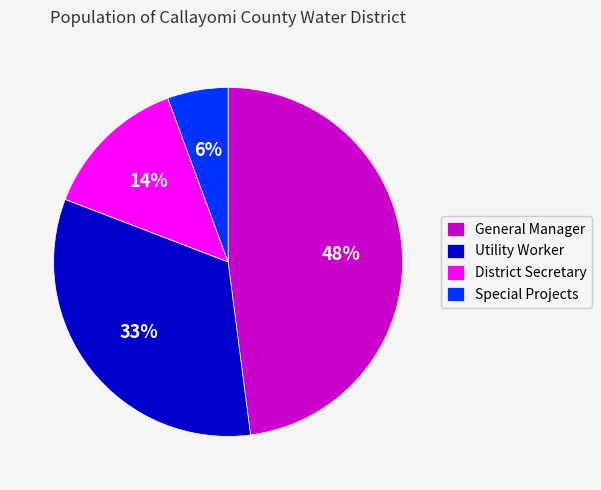

How many slices are in this pie chart?

4